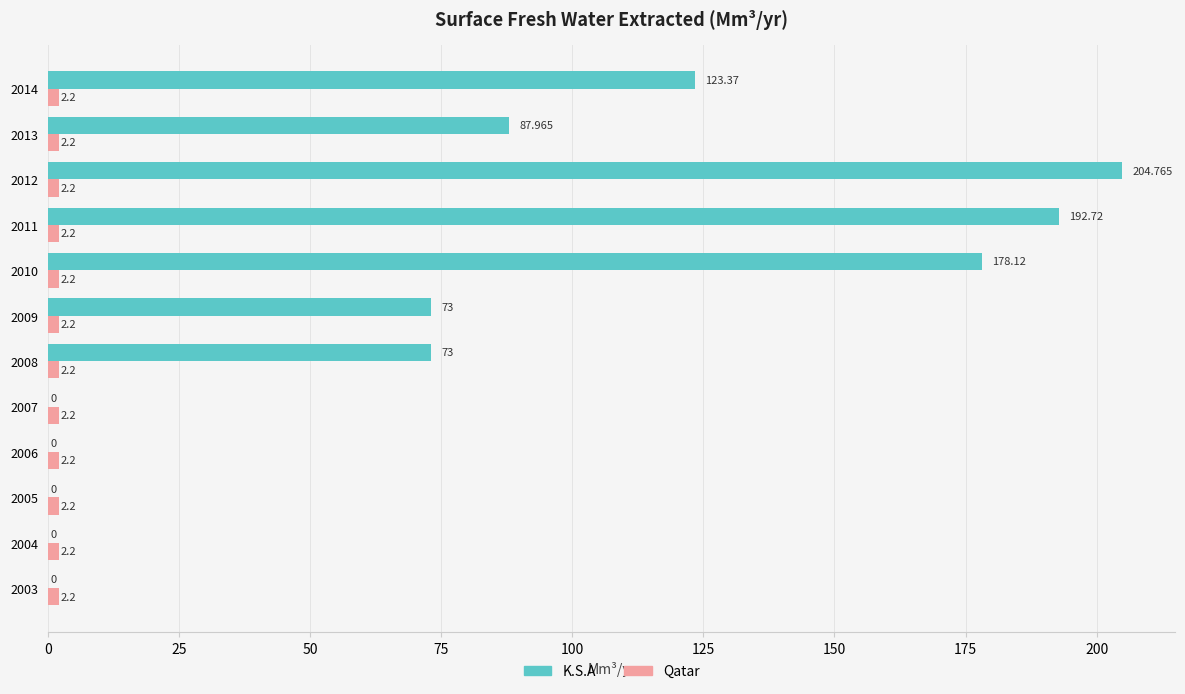

Which series changed the most between 2006 and 2010?

K.S.A